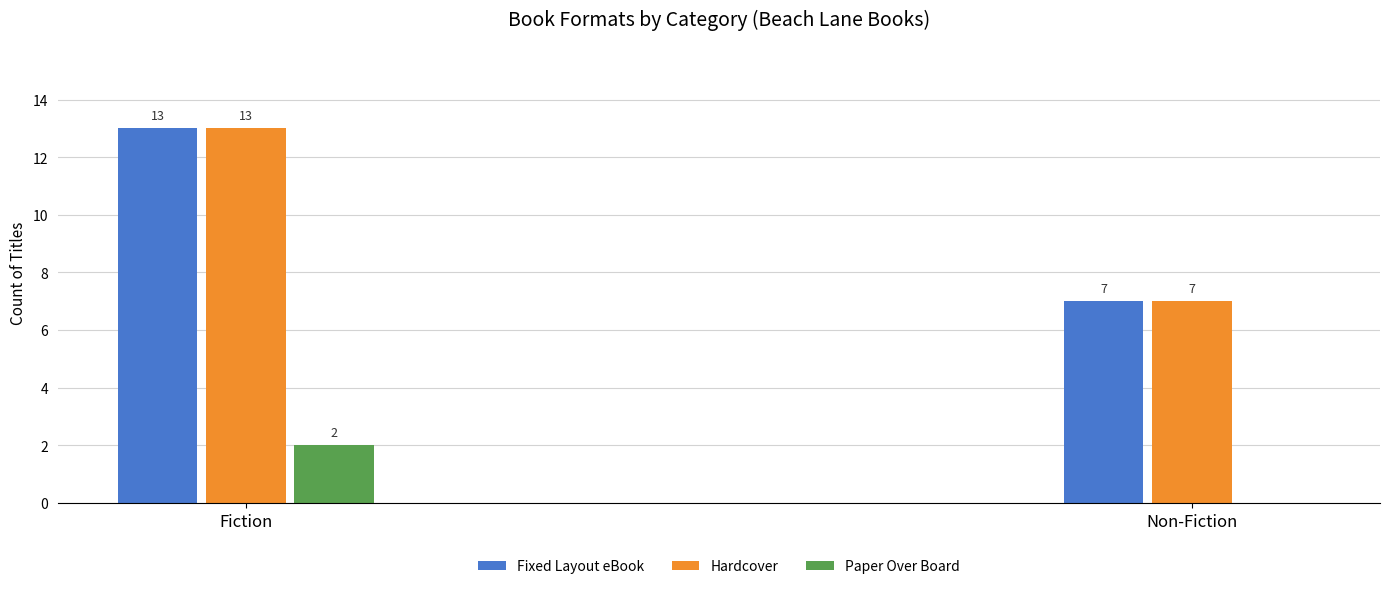

What is the sum of the Fixed Layout eBook values at Fiction and Non-Fiction?

20